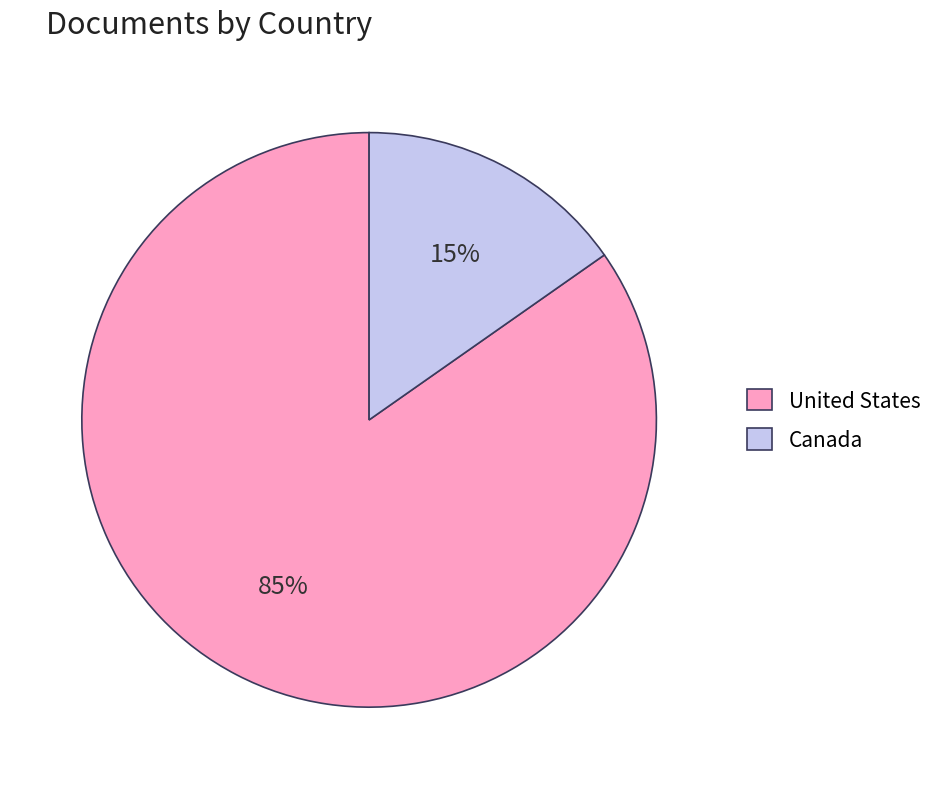

To the nearest percent, what is the average slice percentage?

50%